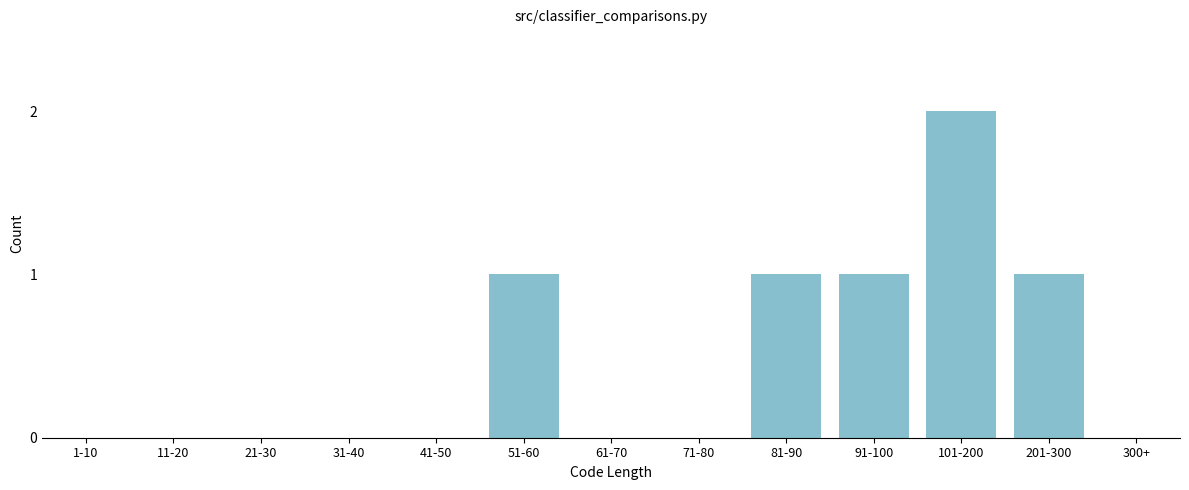

Reading left to right, transcribe all the data shown in this chart.

1-10=0	11-20=0	21-30=0	31-40=0	41-50=0	51-60=1	61-70=0	71-80=0	81-90=1	91-100=1	101-200=2	201-300=1	300+=0